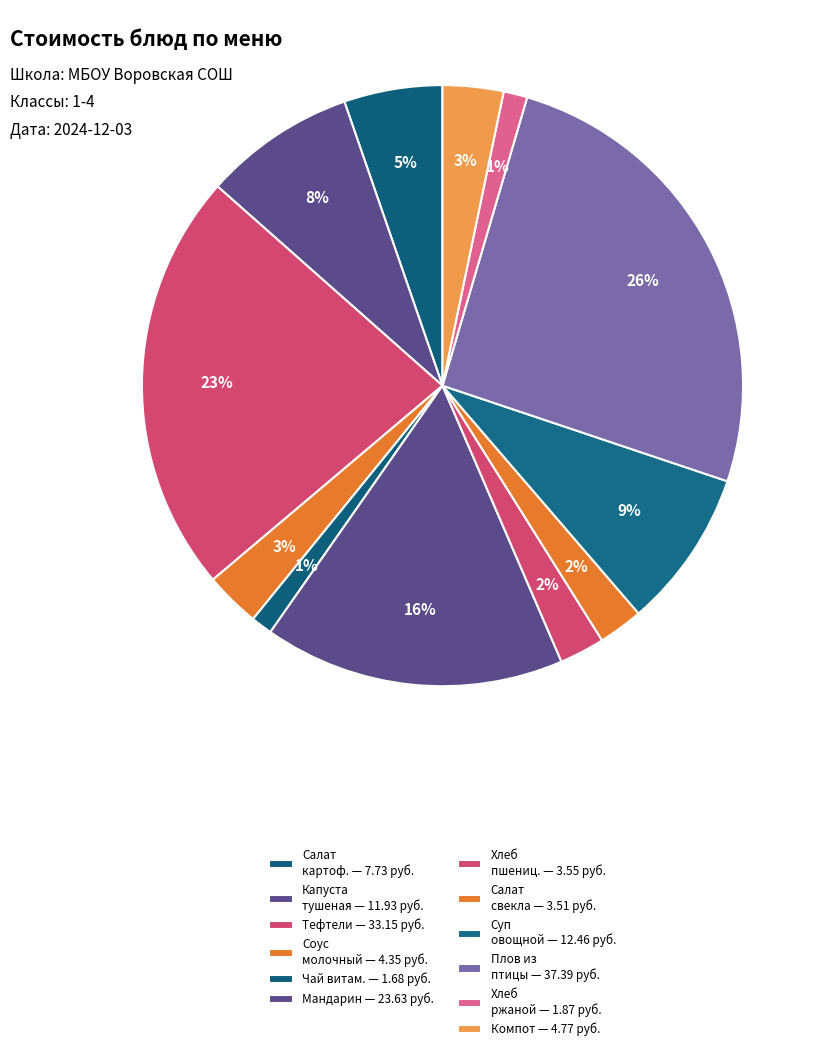

How many slices are in this pie chart?

12